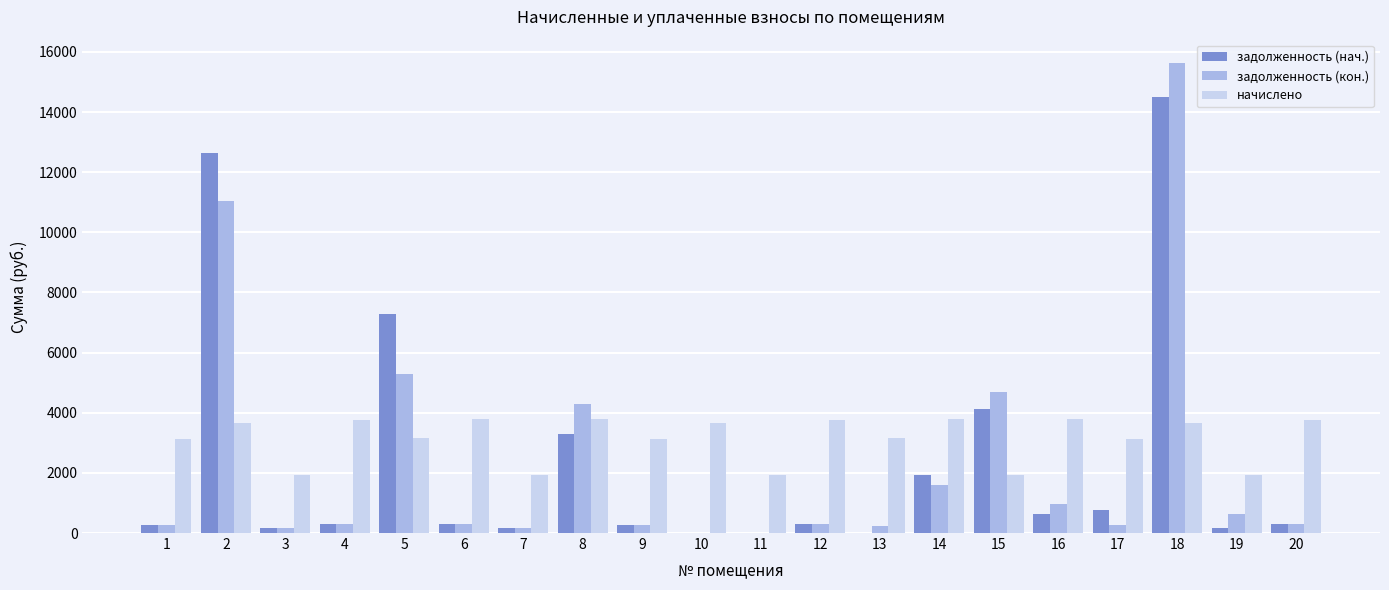

Count the number of data series in this chart.

3